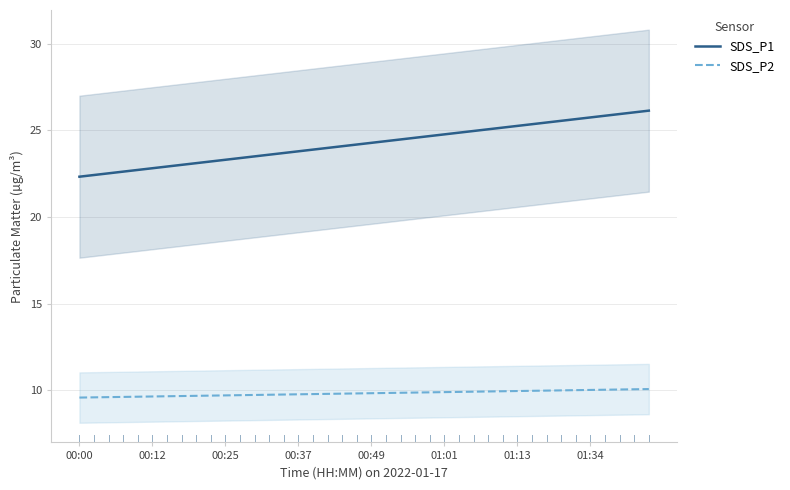

List the series in order of their peak value, lowest first.

SDS_P2, SDS_P1